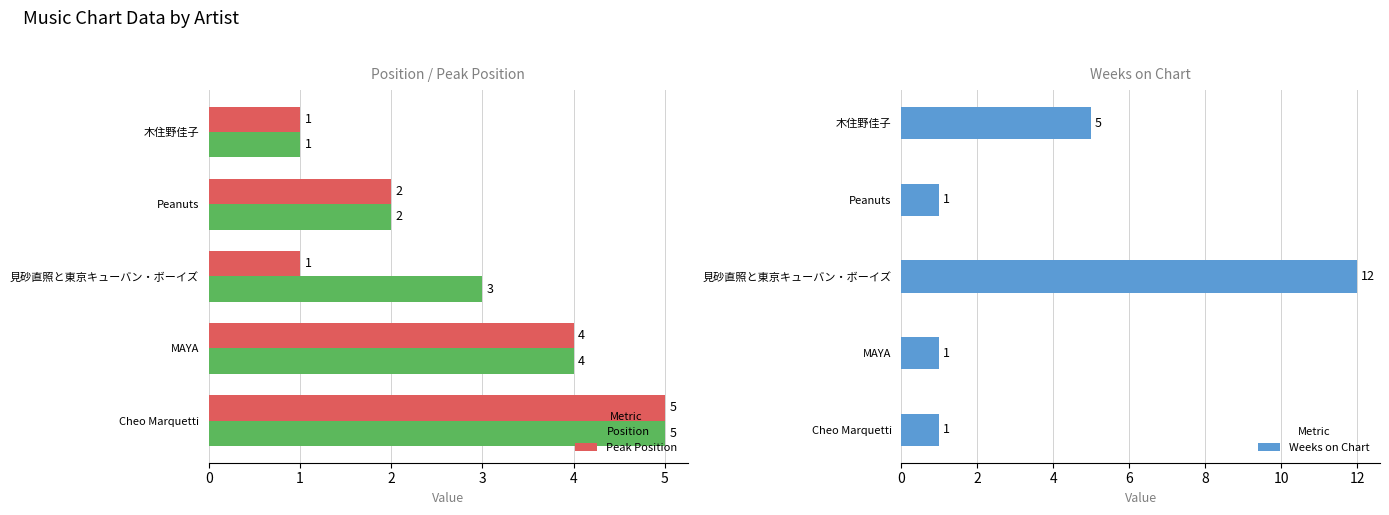

What is the sum of all Weeks on Chart values?

20